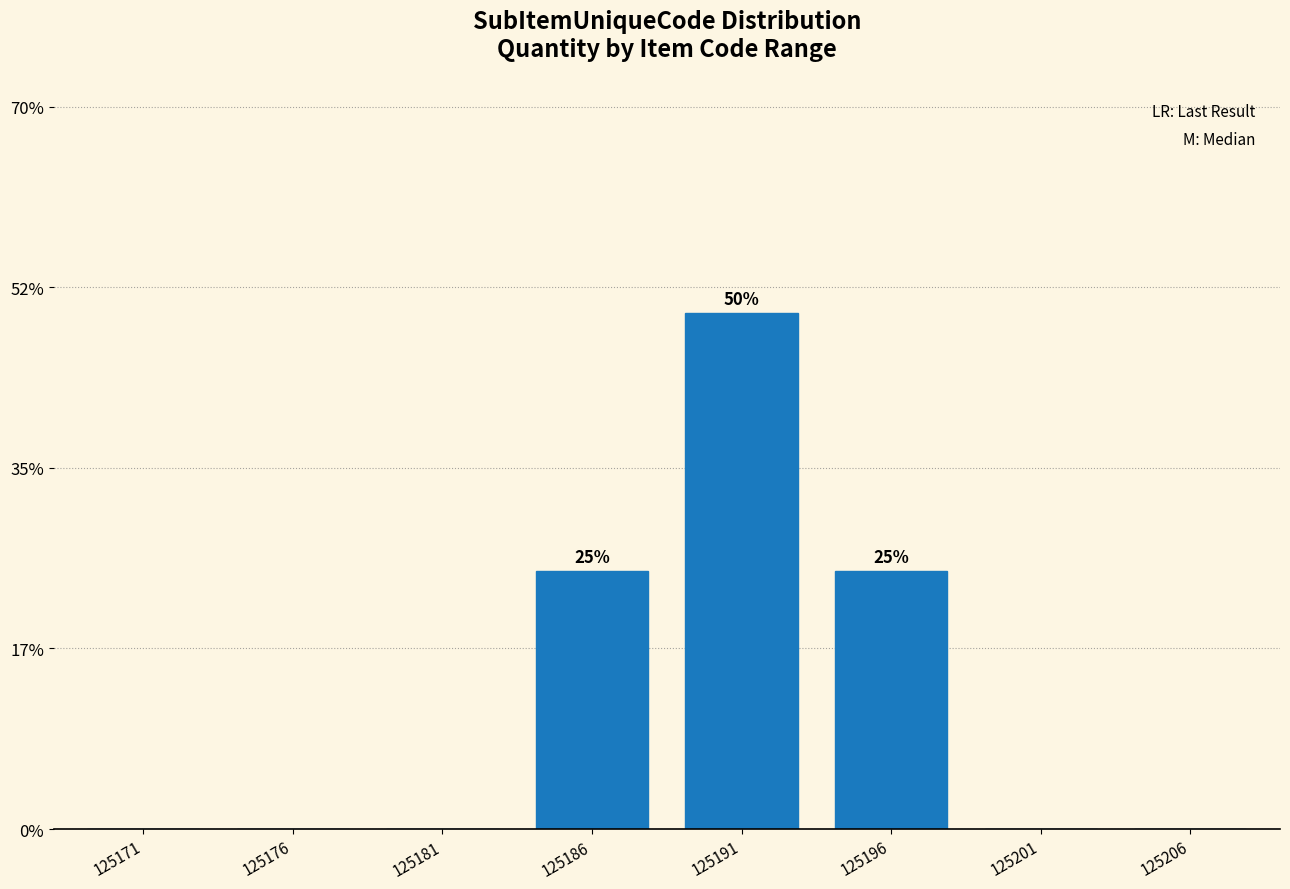

Reading left to right, what are all the values shown in this chart?

125171=0	125176=0	125181=0	125186=25	125191=50	125196=25	125201=0	125206=0